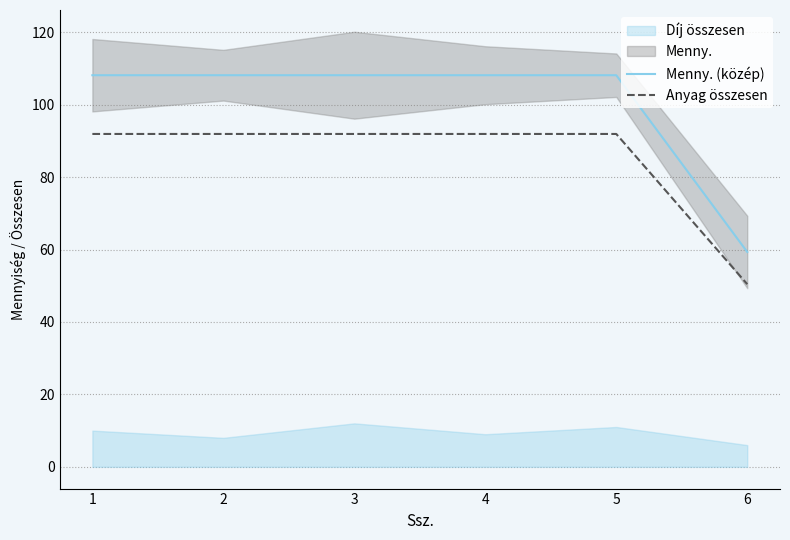

Reading left to right, extract all data points from this chart.

Menny. (közép): 108.1	108.1	108.1	108.1	108.1	59.3
Anyag összesen: 91.9	91.9	91.9	91.9	91.9	50.4